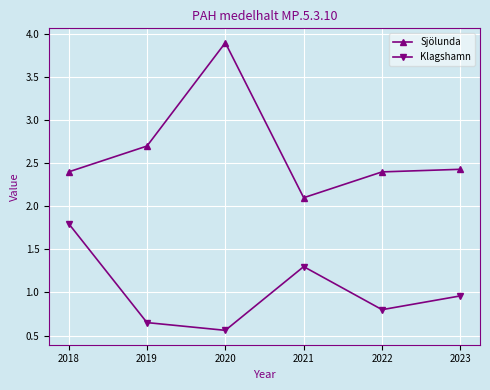

Which label corresponds to the largest value in the chart?

2020